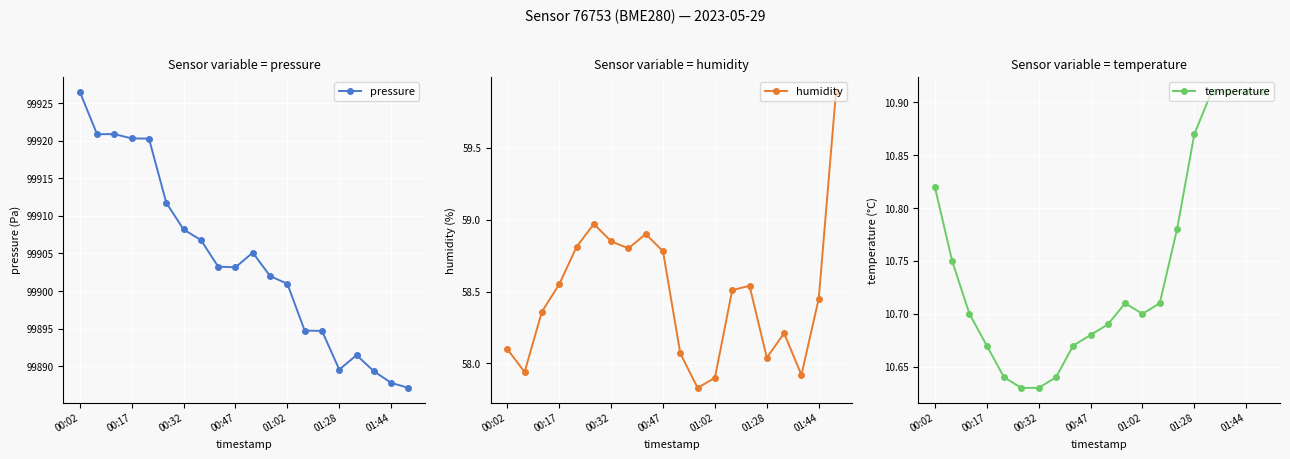

Reading left to right, transcribe all the data shown in this chart.

pressure: 99926.6	99920.9	99920.9	99920.3	99920.3	99911.8	99908.2	99906.8	99903.2	99903.2	99905.1	99902.0	99901.0	99894.7	99894.7	99889.5	99891.5	99889.3	99887.8	99887.1
humidity: 58.1	57.9	58.4	58.5	58.8	59.0	58.9	58.8	58.9	58.8	58.1	57.8	57.9	58.5	58.5	58.0	58.2	57.9	58.5	59.9
temperature: 10.8	10.8	10.7	10.7	10.6	10.6	10.6	10.6	10.7	10.7	10.7	10.7	10.7	10.7	10.8	10.9	10.9	10.9	10.9	10.9